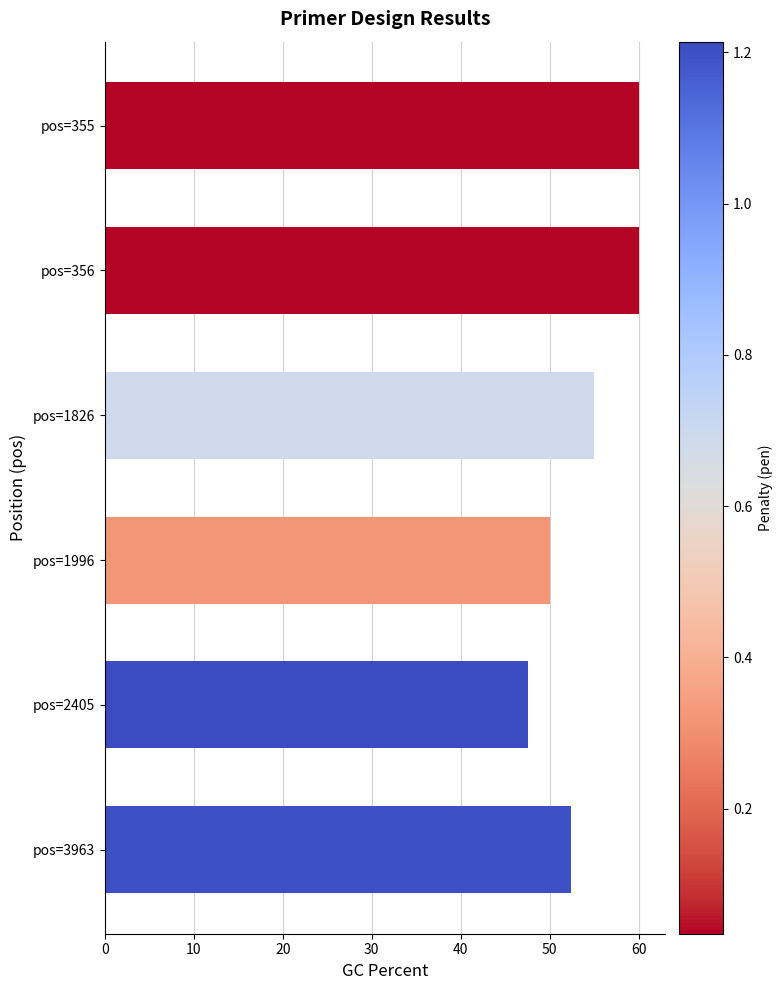

How many data points does each series have?

6